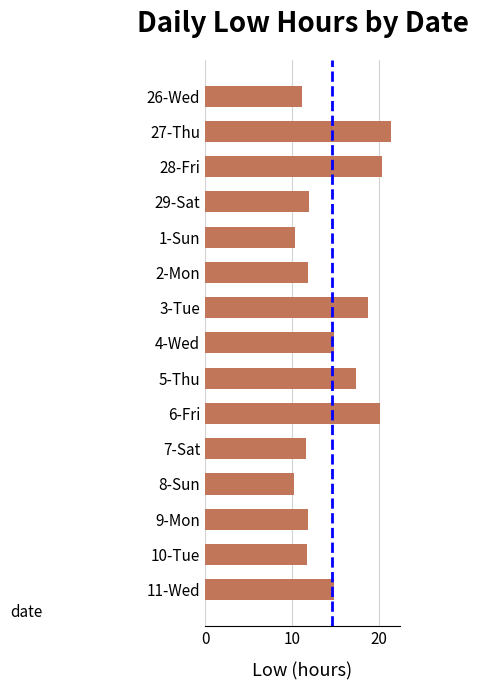

Is it true that the value at 4-Wed is 14.8?

True